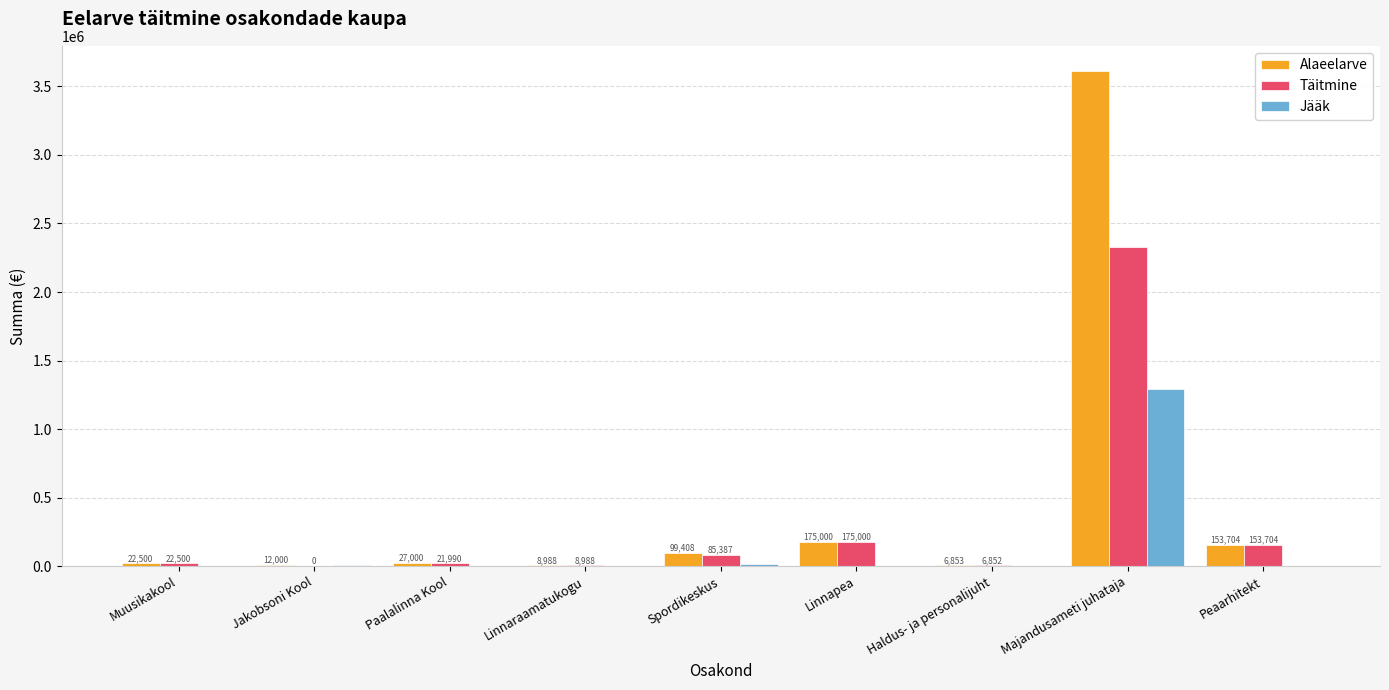

What is the greatest value displayed?

3615006.0